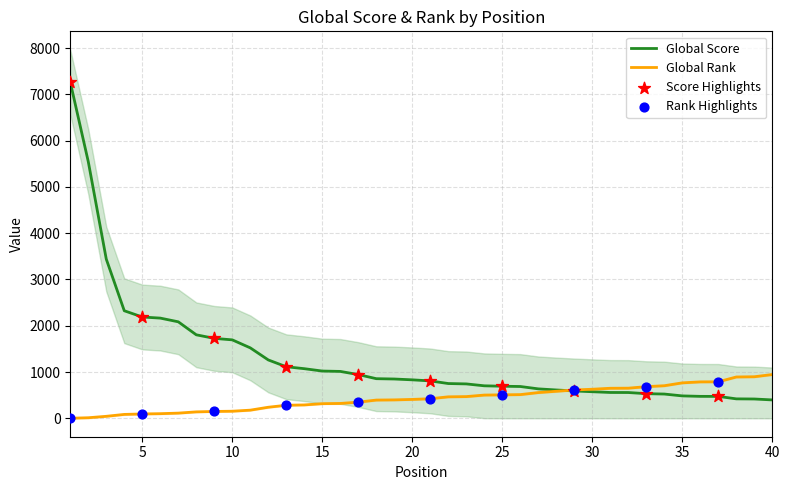

What is the maximum value for Global Rank?

946